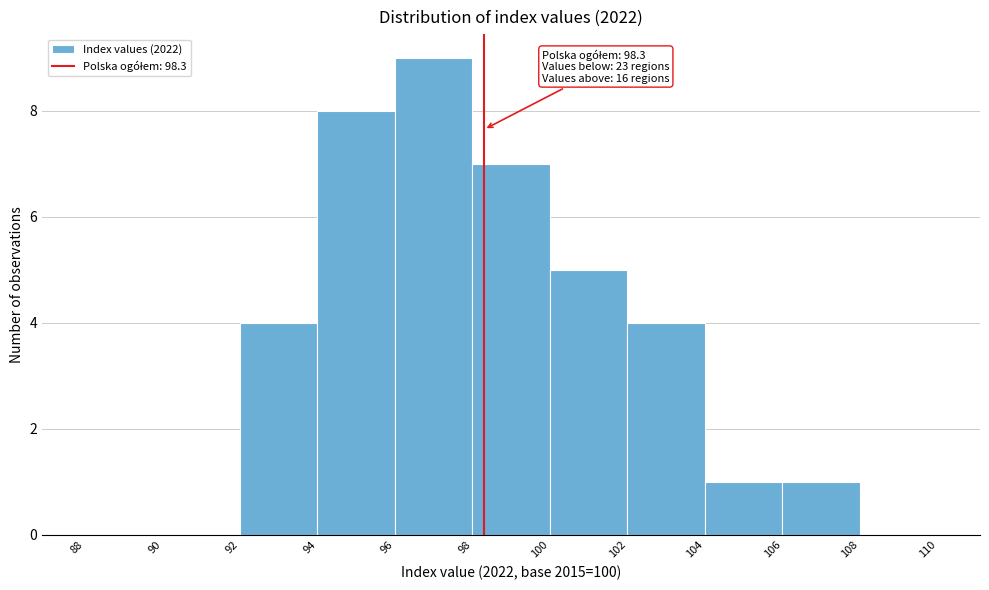

Which range on the x-axis has the tallest bar?

96 to 98